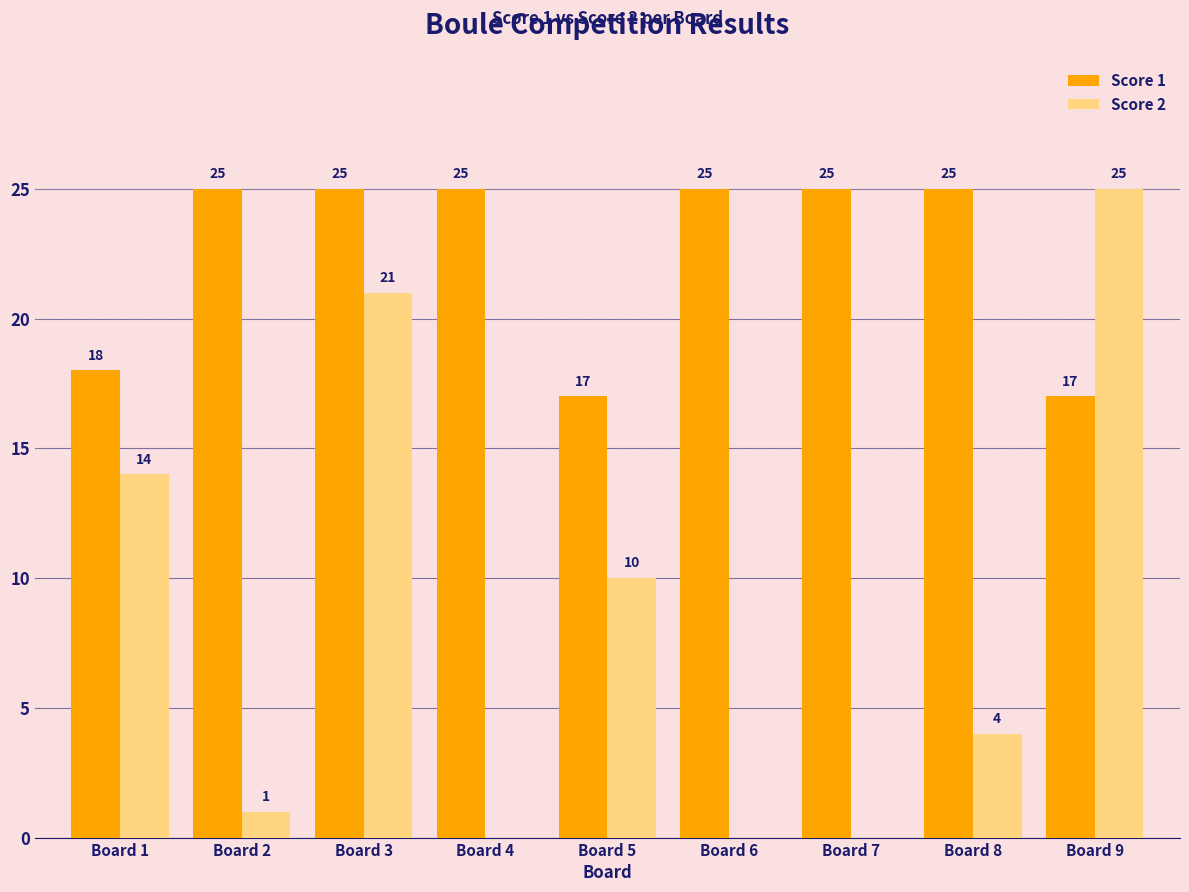

The value of Score 2 at Board 6 is 0. True or false?

True